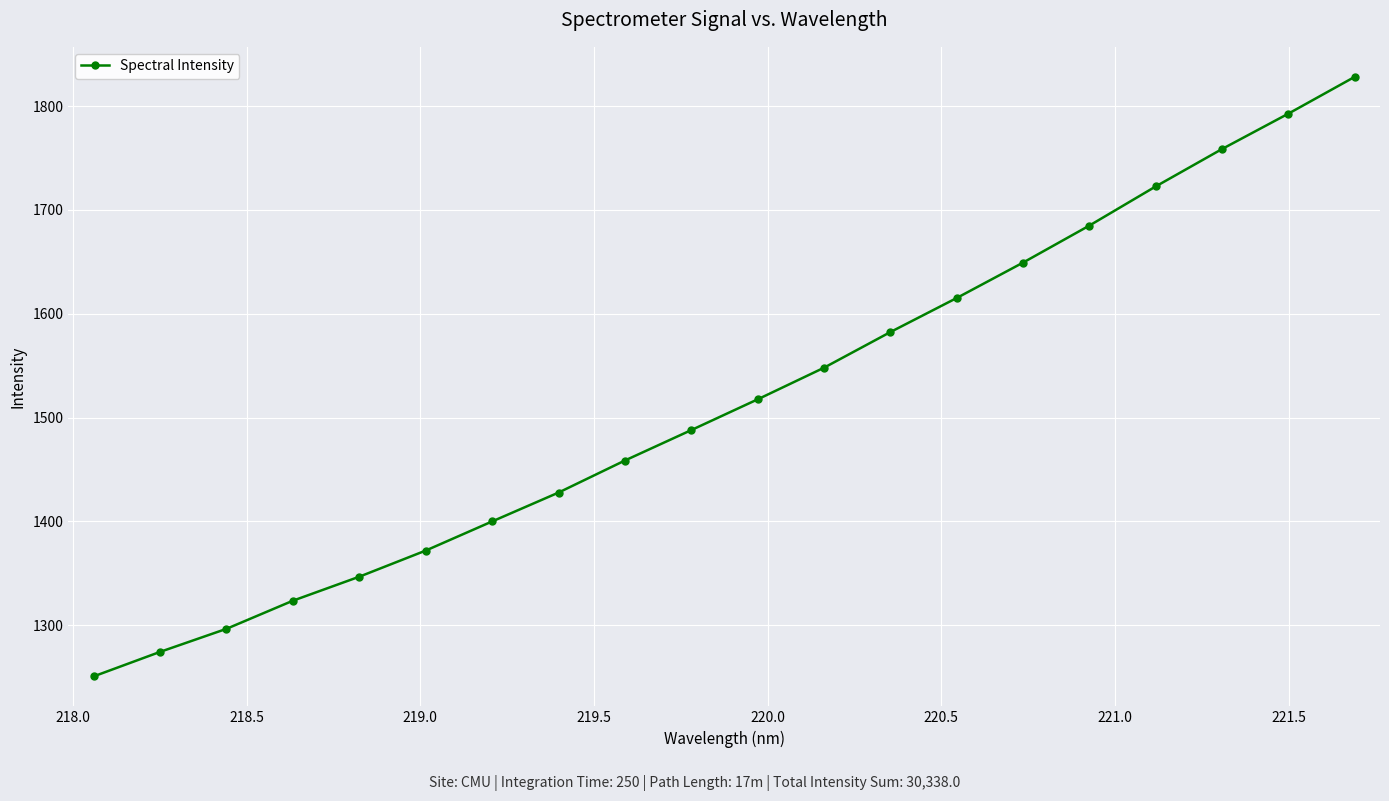

What is the value of the 6th point from the left?

1371.9